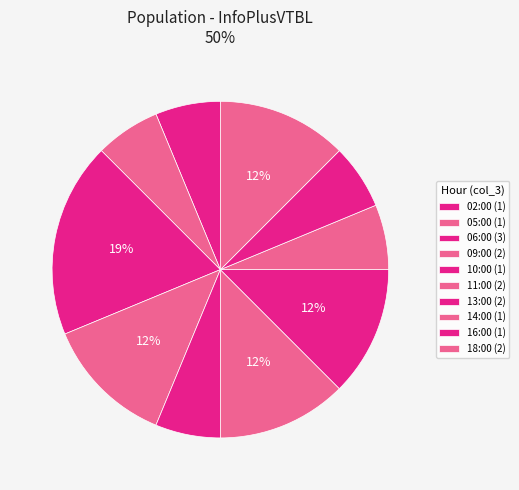

How many segments does this pie chart have?

10